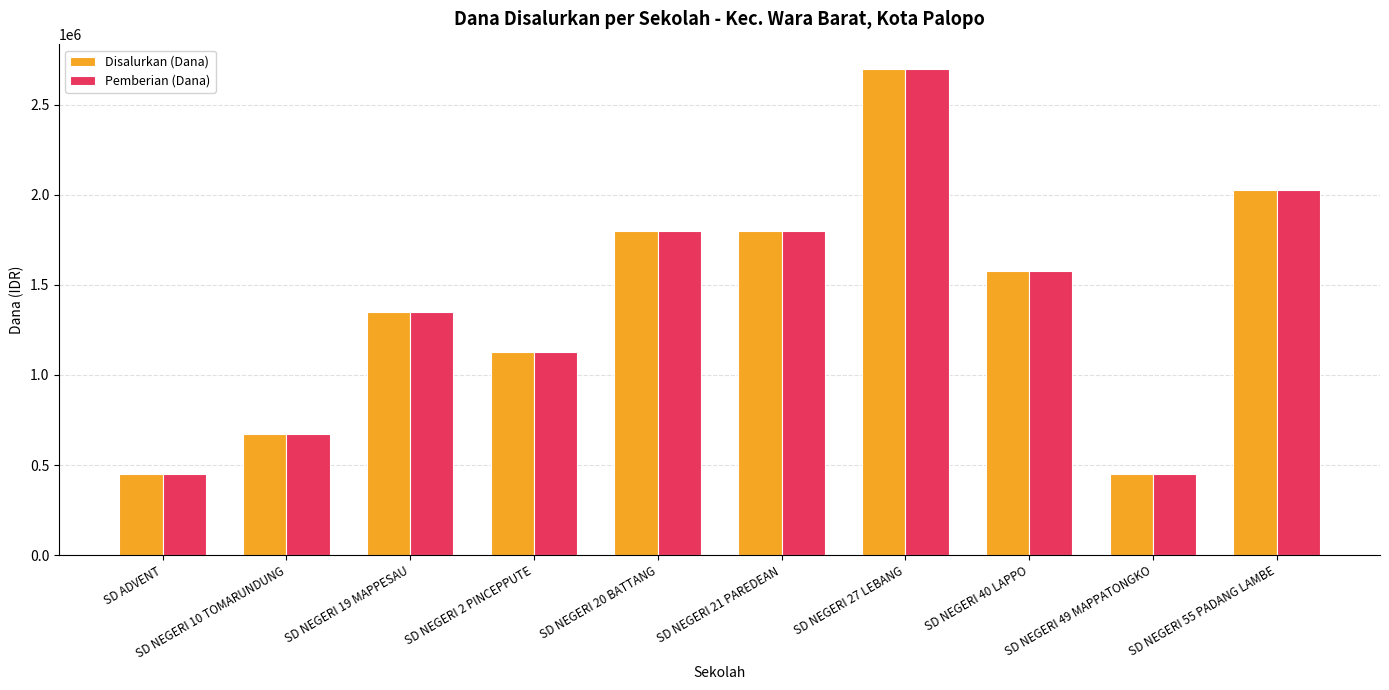

Reading left to right, list all the values displayed in this chart.

Disalurkan (Dana): SD ADVENT=450000	SD NEGERI 10 TOMARUNDUNG=675000	SD NEGERI 19 MAPPESAU=1350000	SD NEGERI 2 PINCEPPUTE=1125000	SD NEGERI 20 BATTANG=1800000	SD NEGERI 21 PAREDEAN=1800000	SD NEGERI 27 LEBANG=2700000	SD NEGERI 40 LAPPO=1575000	SD NEGERI 49 MAPPATONGKO=450000	SD NEGERI 55 PADANG LAMBE=2025000
Pemberian (Dana): SD ADVENT=450000	SD NEGERI 10 TOMARUNDUNG=675000	SD NEGERI 19 MAPPESAU=1350000	SD NEGERI 2 PINCEPPUTE=1125000	SD NEGERI 20 BATTANG=1800000	SD NEGERI 21 PAREDEAN=1800000	SD NEGERI 27 LEBANG=2700000	SD NEGERI 40 LAPPO=1575000	SD NEGERI 49 MAPPATONGKO=450000	SD NEGERI 55 PADANG LAMBE=2025000